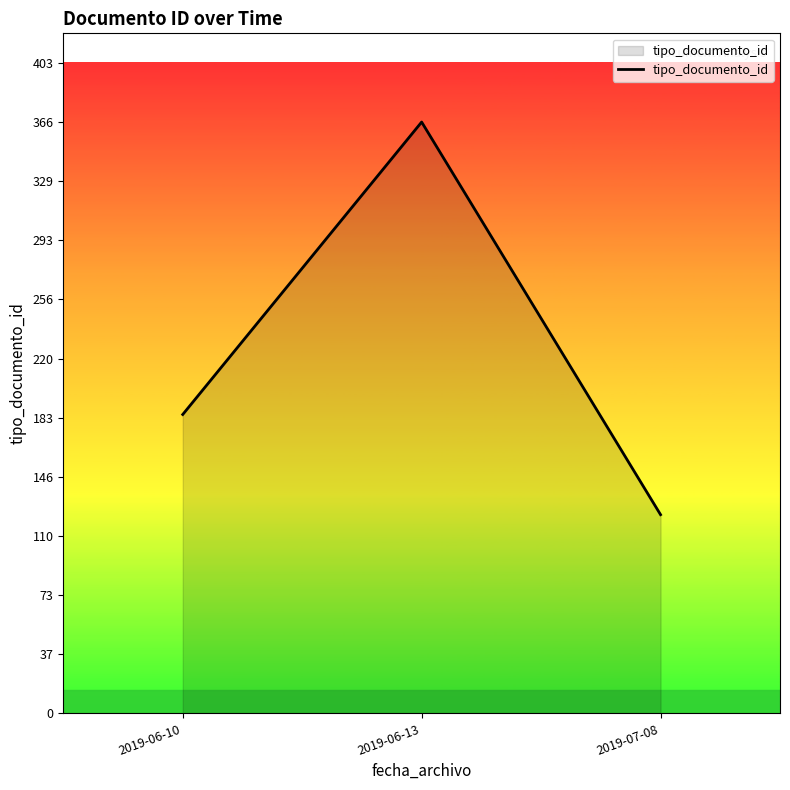

The chart shows a value of 185 at 2019-06-10. True or false?

True